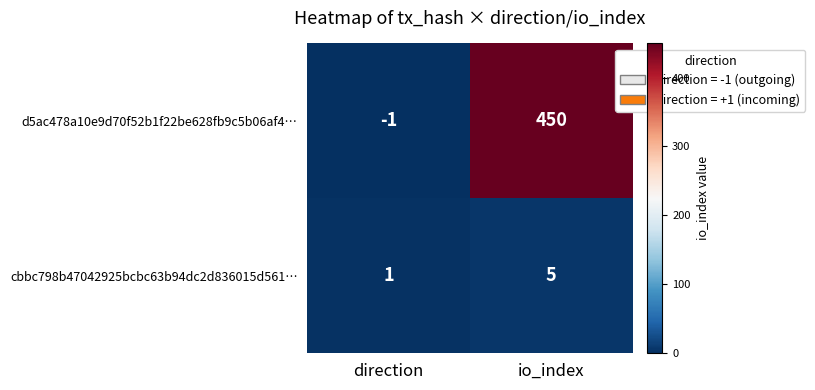

Rank the series at direction from lowest to highest value.

d5ac478a10e9d70f52b1f22be628fb9c5b06af4…, cbbc798b47042925bcbc63b94dc2d836015d561…